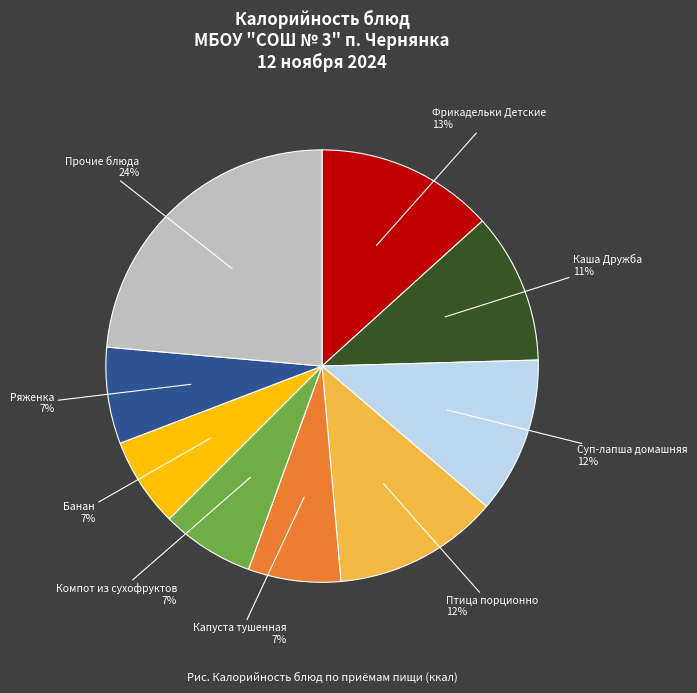

Is there a majority slice in this chart?

No